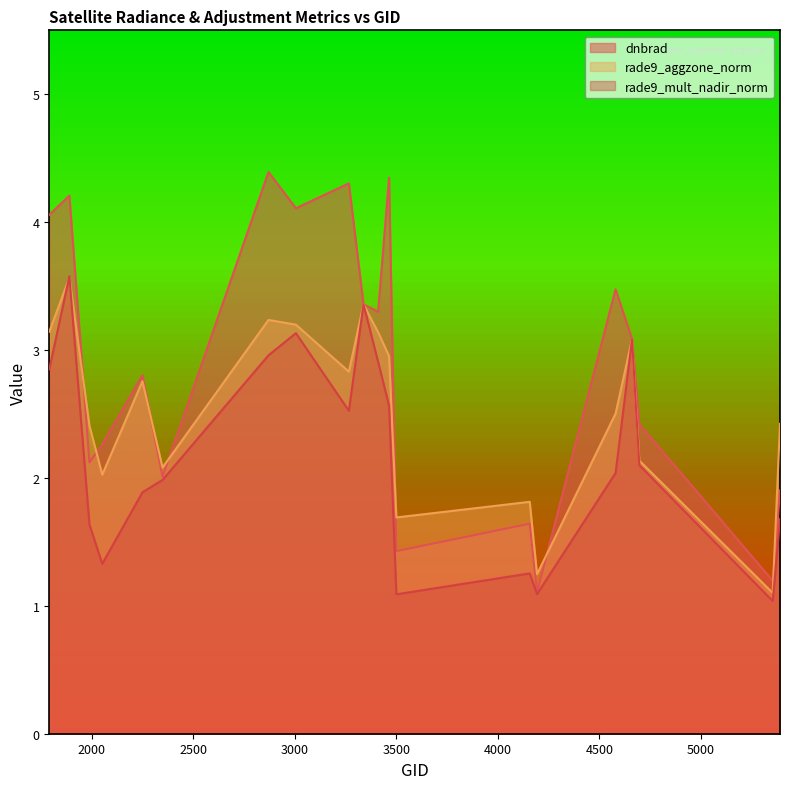

Where does the rade9_mult_nadir_norm series first go above 2?

1790